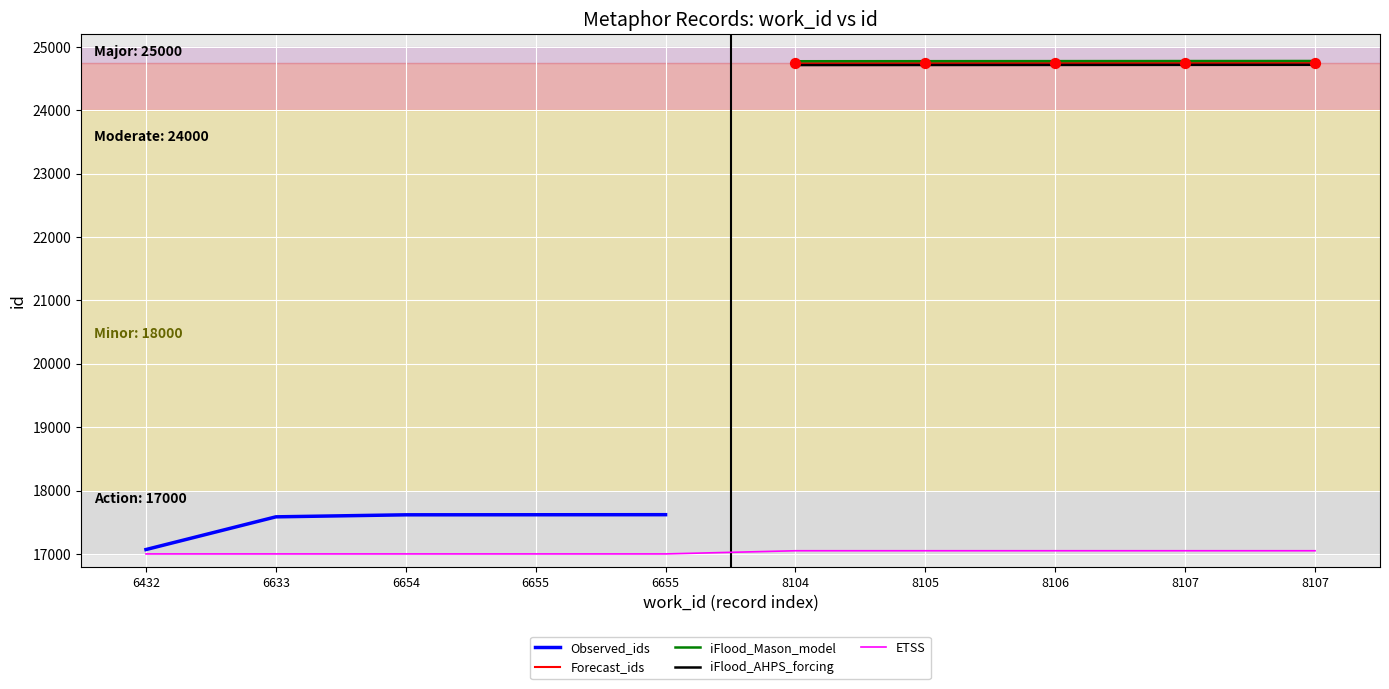

Approximately how many times larger is the value at 6654 compared to 6655?

1.0